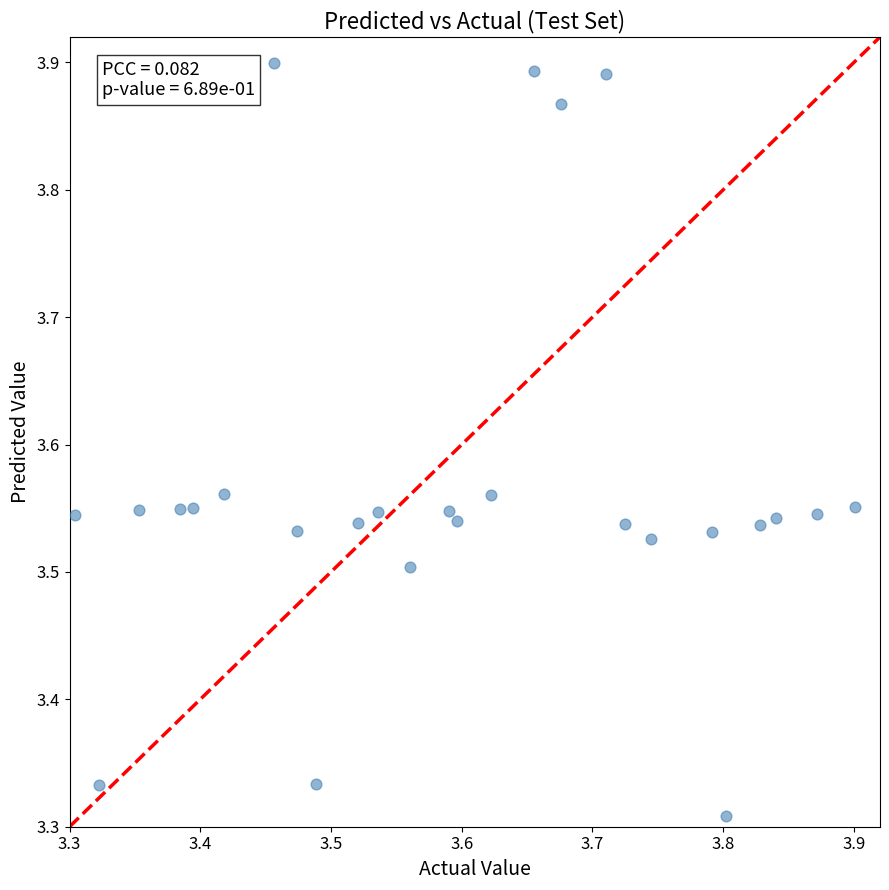

What is the range of X values (max minus min)?

0.6